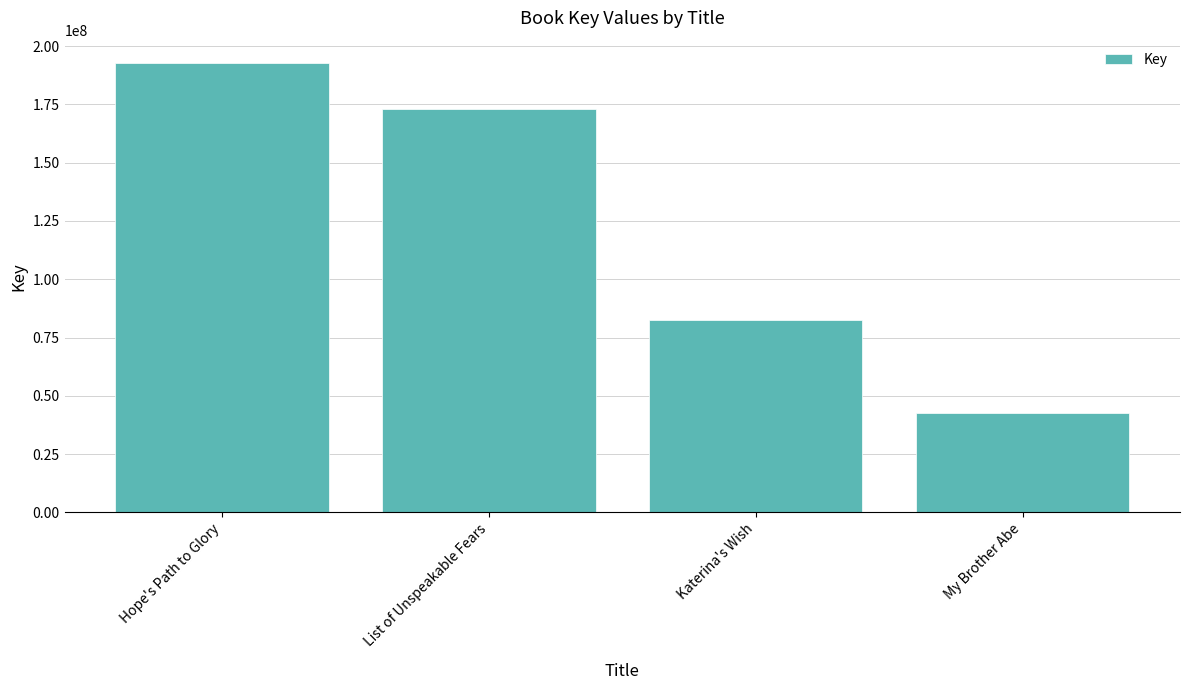

What is the minimum value shown in the chart?

42692213